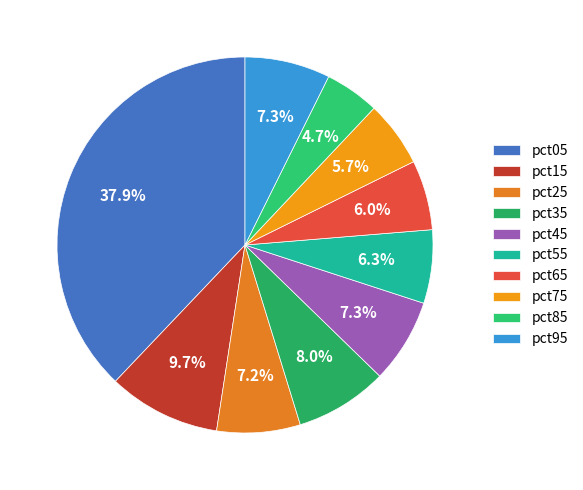

How much of the chart is everything except pct85?

95.3%